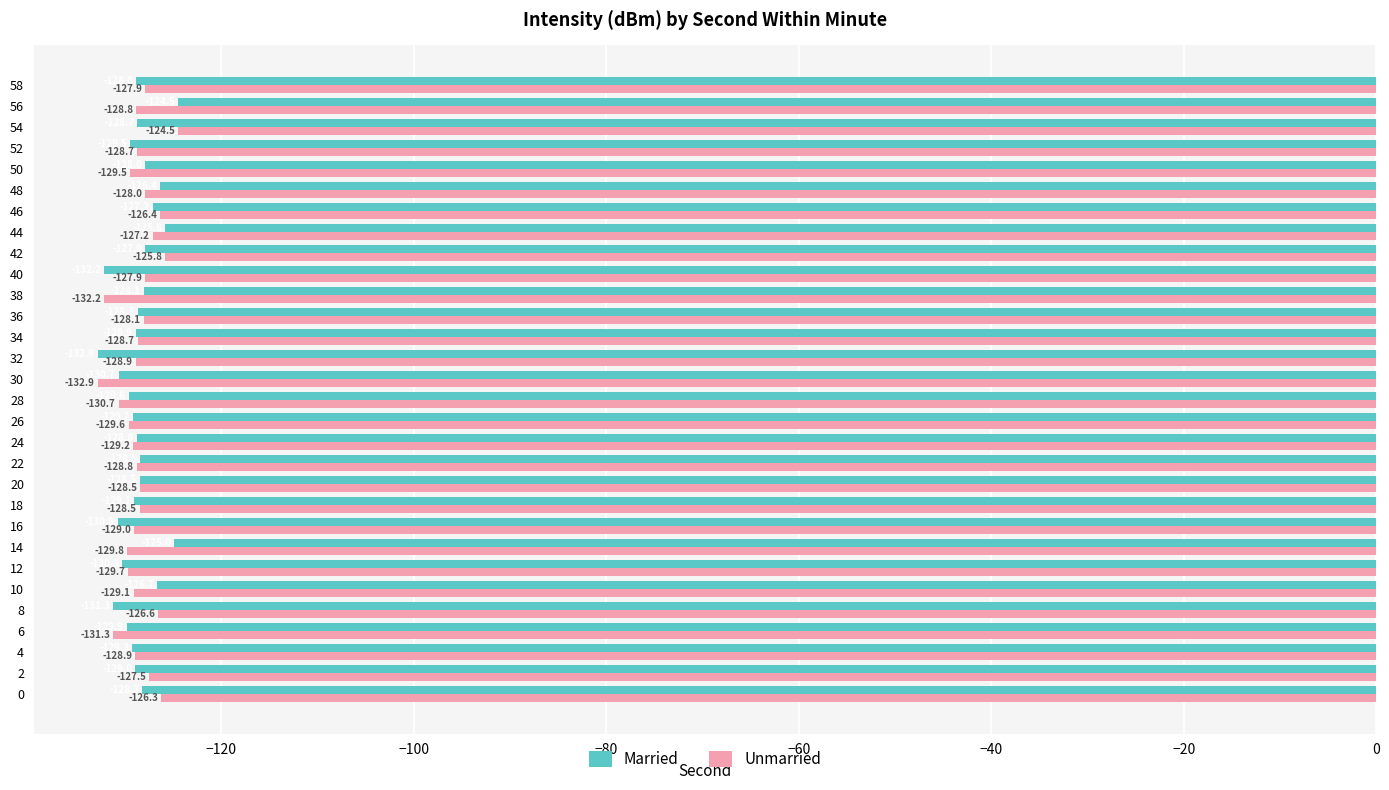

At how many categories does at least one series exceed -125?

3